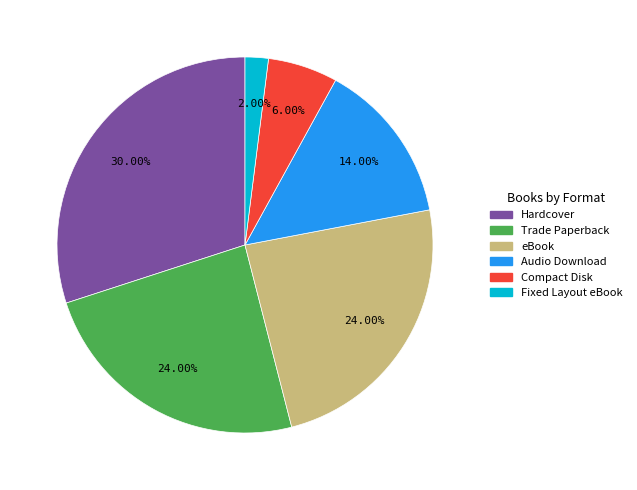

Count the number of slices in the pie.

6